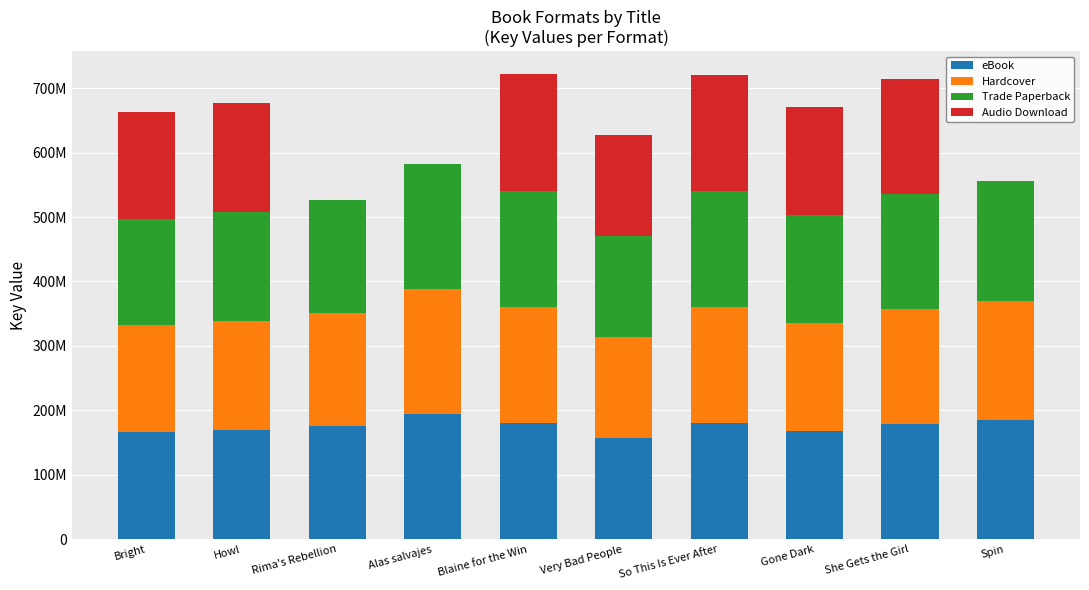

Are the bars horizontal?

No